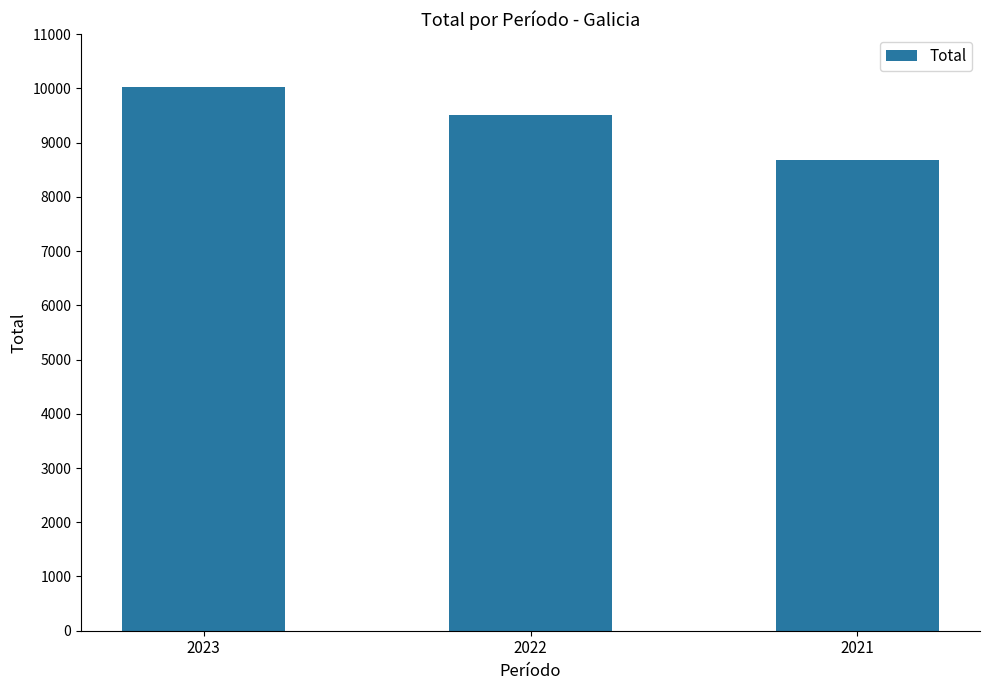

Are the bars horizontal?

No